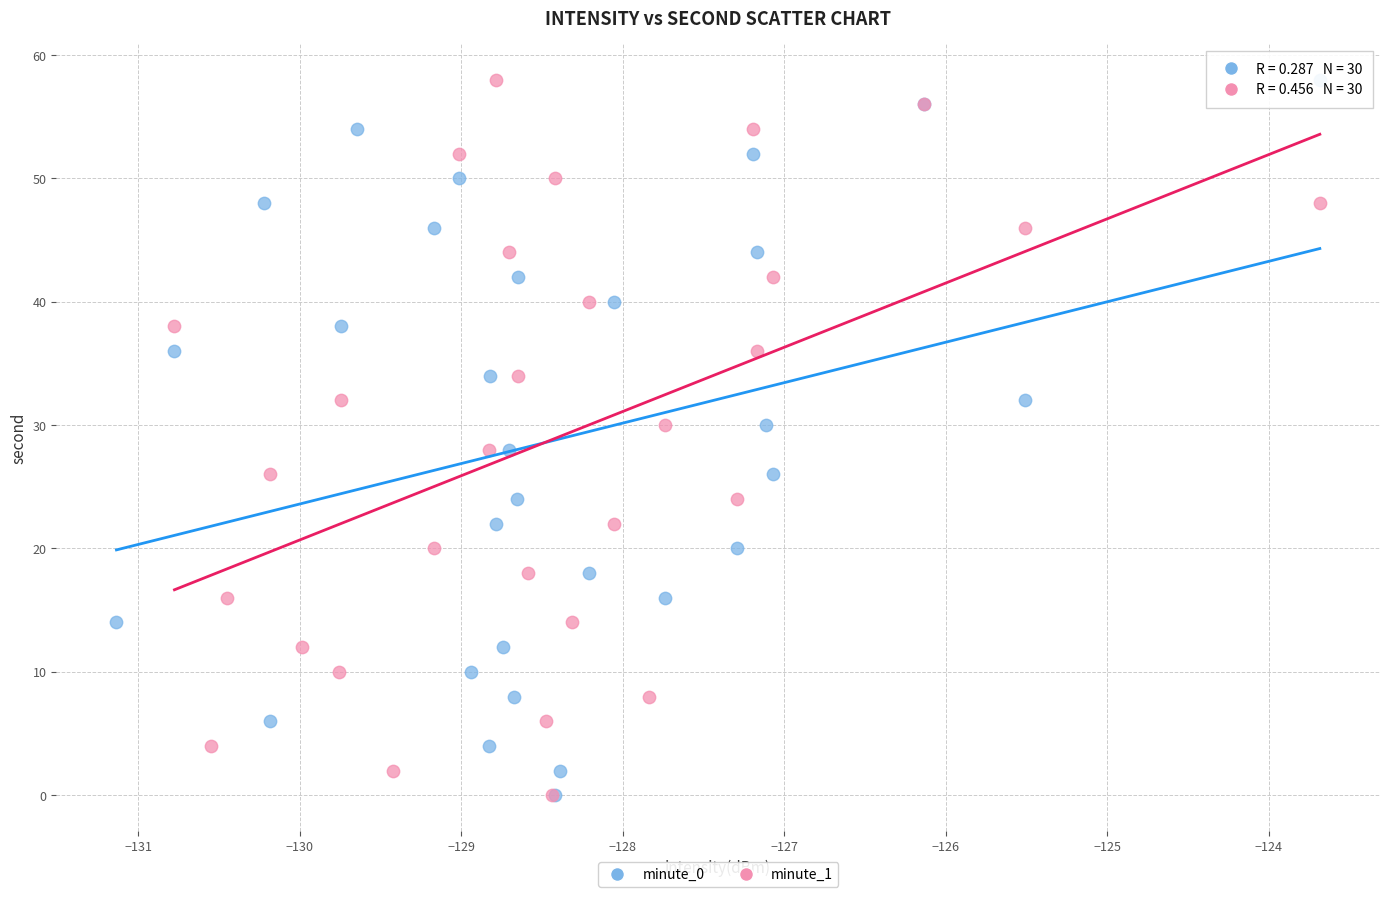

What are all the series names shown in the legend?

minute_0, minute_1